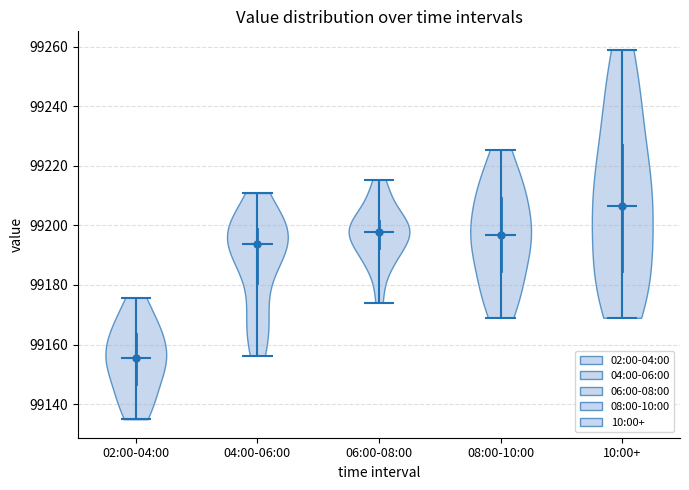

Reading left to right, read every violin against the y-axis: where its median line is, and the lowest and highest points it reaches. The values are not printed on the chart, so give them approximately, as read against the axis.

02:00-04:00: median line 99156, lowest point 99134, highest point 99176
04:00-06:00: median line 99194, lowest point 99156, highest point 99210
06:00-08:00: median line 99198, lowest point 99174, highest point 99216
08:00-10:00: median line 99196, lowest point 99168, highest point 99226
10:00+: median line 99206, lowest point 99168, highest point 99258